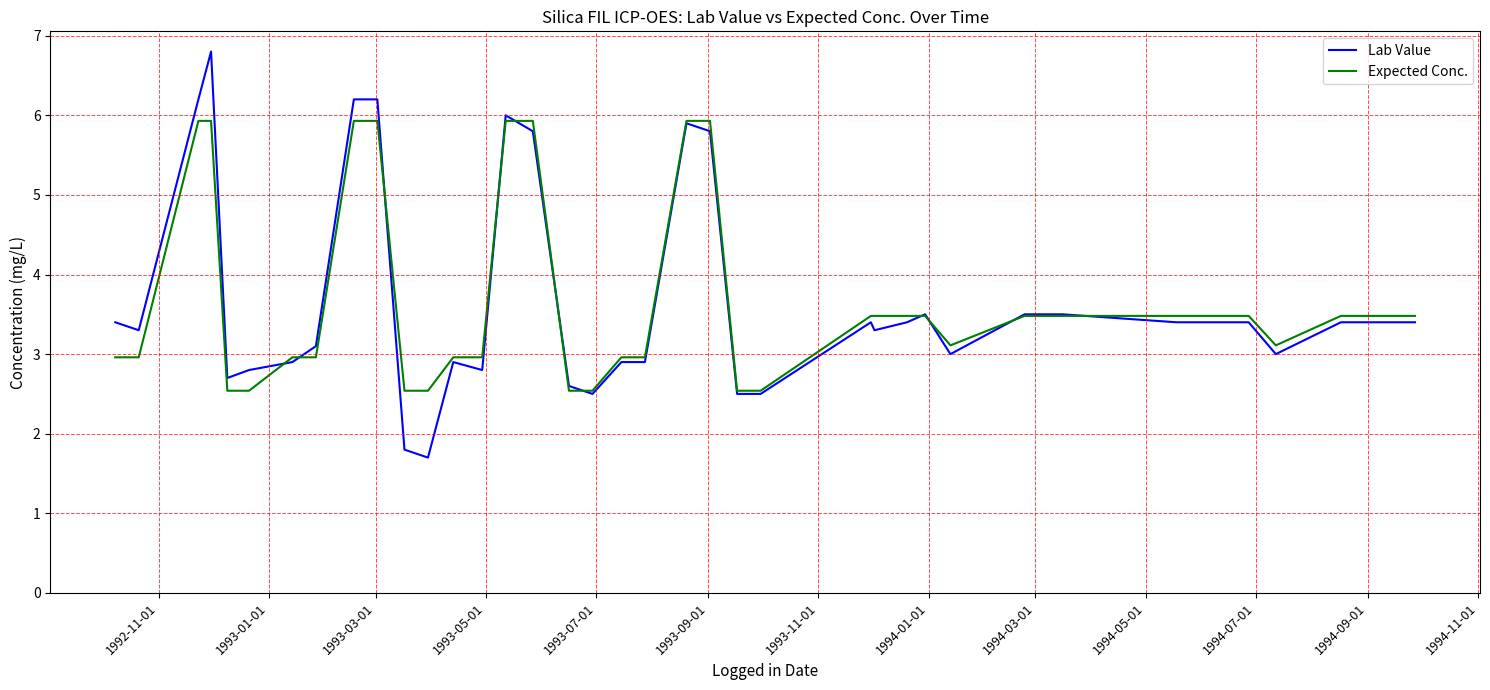

What is the lowest value of the Expected Conc. series?

2.5